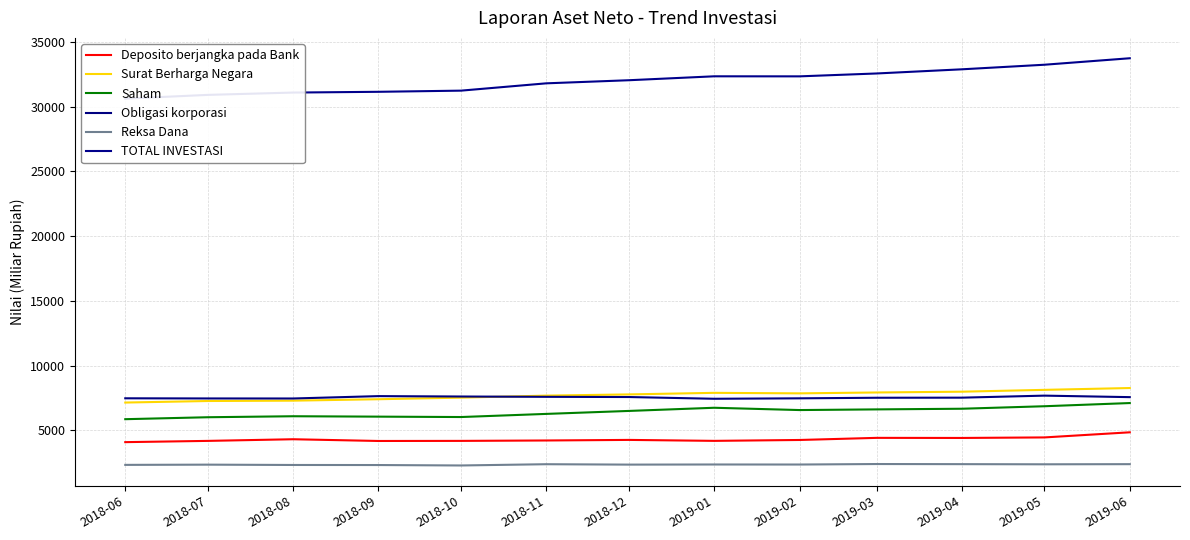

Rank the series by their maximum value, from highest to lowest.

TOTAL INVESTASI, Surat Berharga Negara, Obligasi korporasi, Saham, Deposito berjangka pada Bank, Reksa Dana